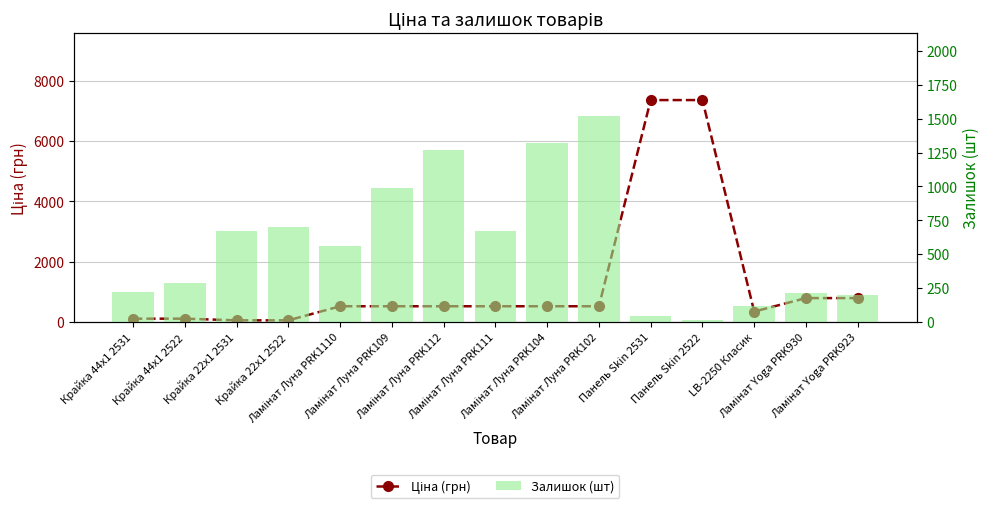

What is the sum of all Залишок (шт) values?

8797.0